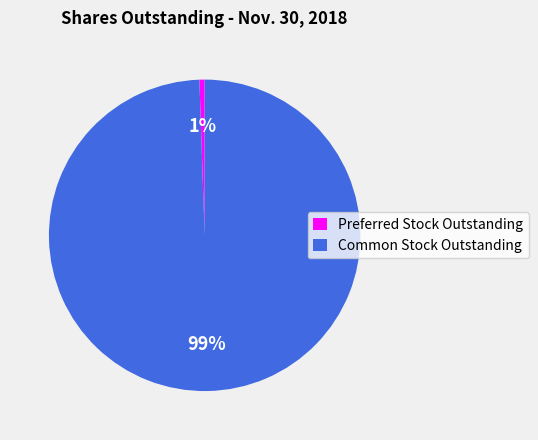

Is the sum of Common Stock Outstanding and Preferred Stock Outstanding greater than half?

Yes